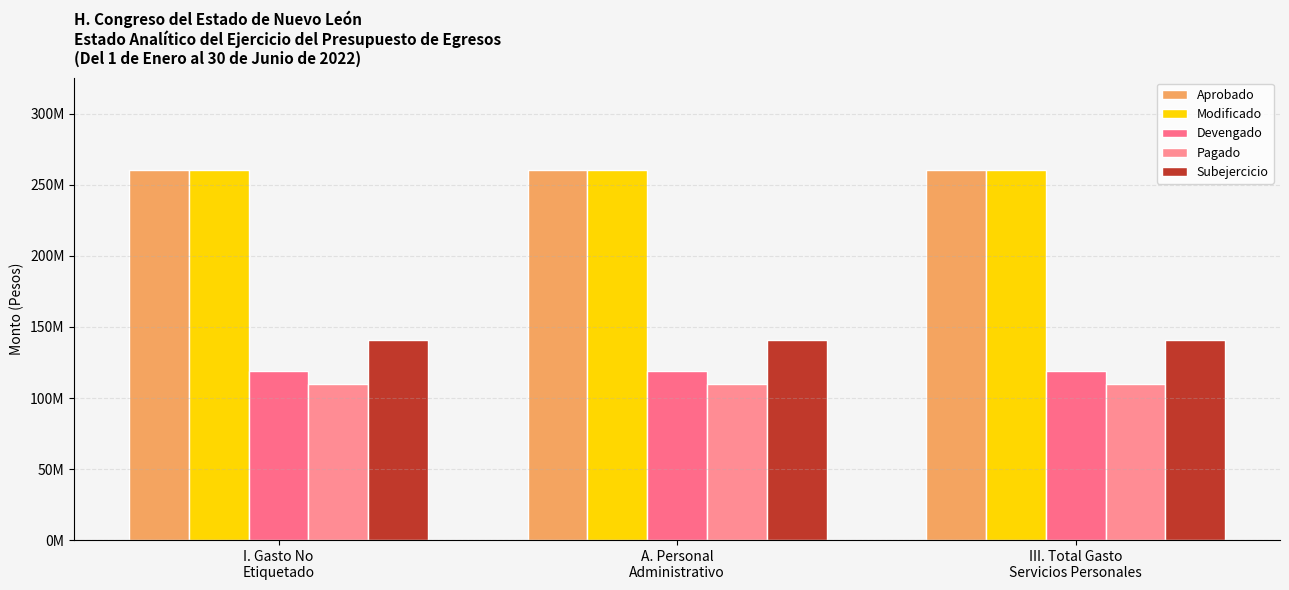

What is the total value across all series at A. Personal
Administrativo?

891068143